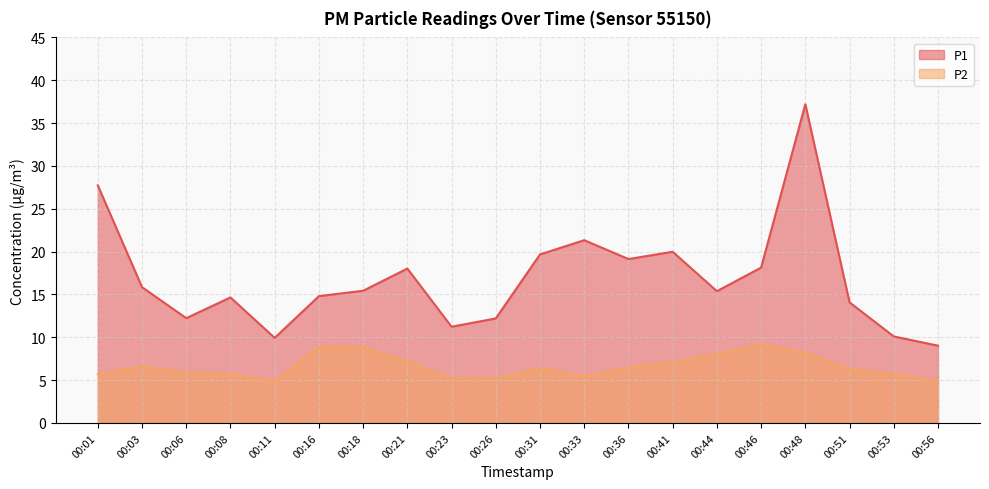

Which series changed the most between 00:18 and 00:31?

P1